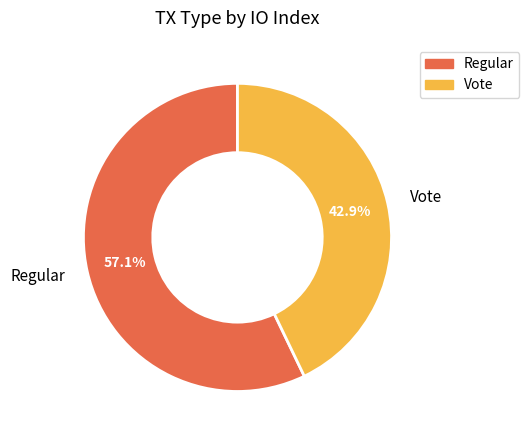

Which category has the smallest portion of the pie?

Vote